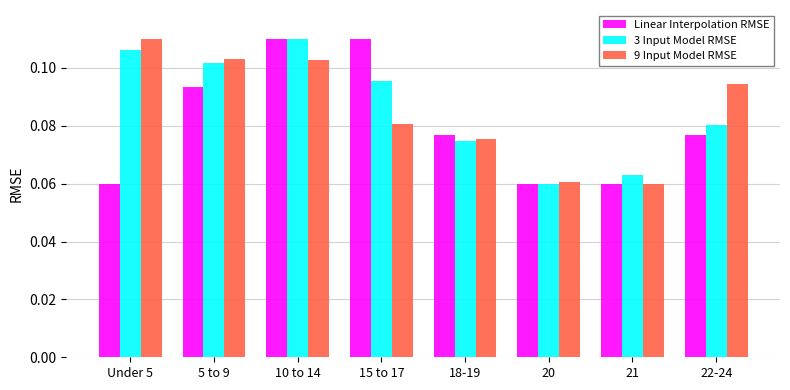

What position from the left is 20?

6